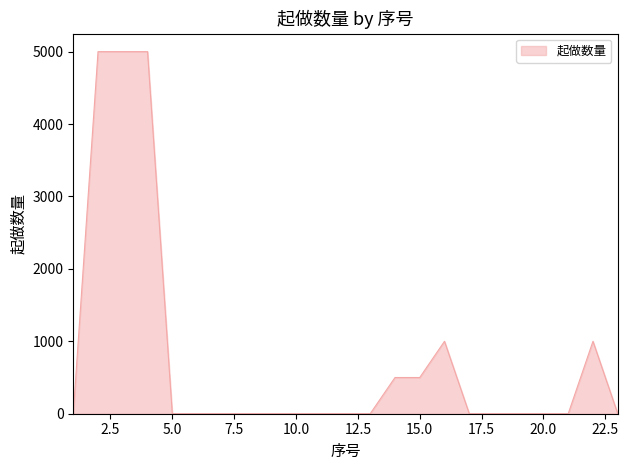

Reading left to right, extract all data points from this chart.

1	5000	5000	5000	1	1	1	1	1	1	1	1	1	500	500	1000	1	1	1	1	1	1000	1